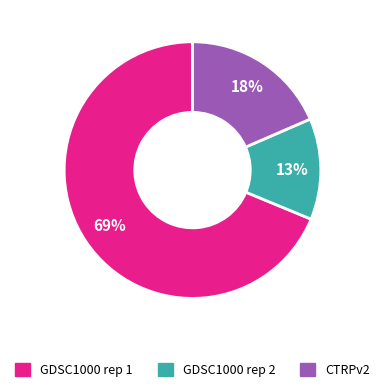

Which has a higher value, CTRPv2 or GDSC1000 rep 2?

CTRPv2